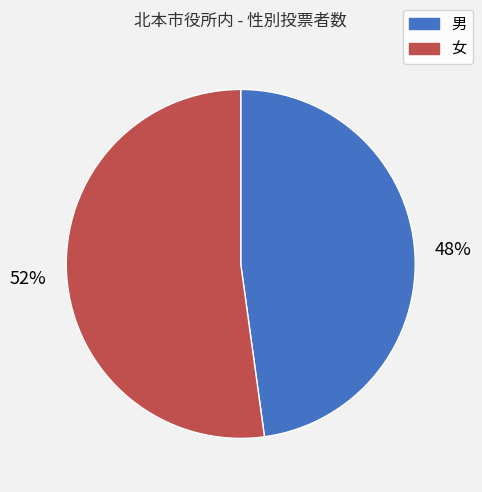

To the nearest percent, what is the difference between the 女 and 男 slice percentages?

4%